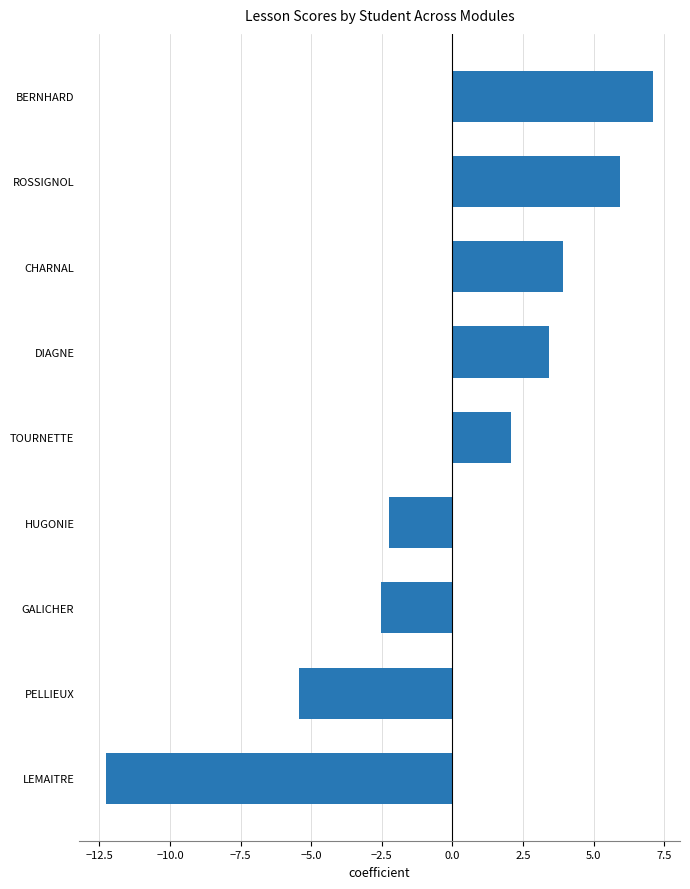

Rank the categories by value from lowest to highest.

LEMAITRE, PELLIEUX, GALICHER, HUGONIE, TOURNETTE, DIAGNE, CHARNAL, ROSSIGNOL, BERNHARD